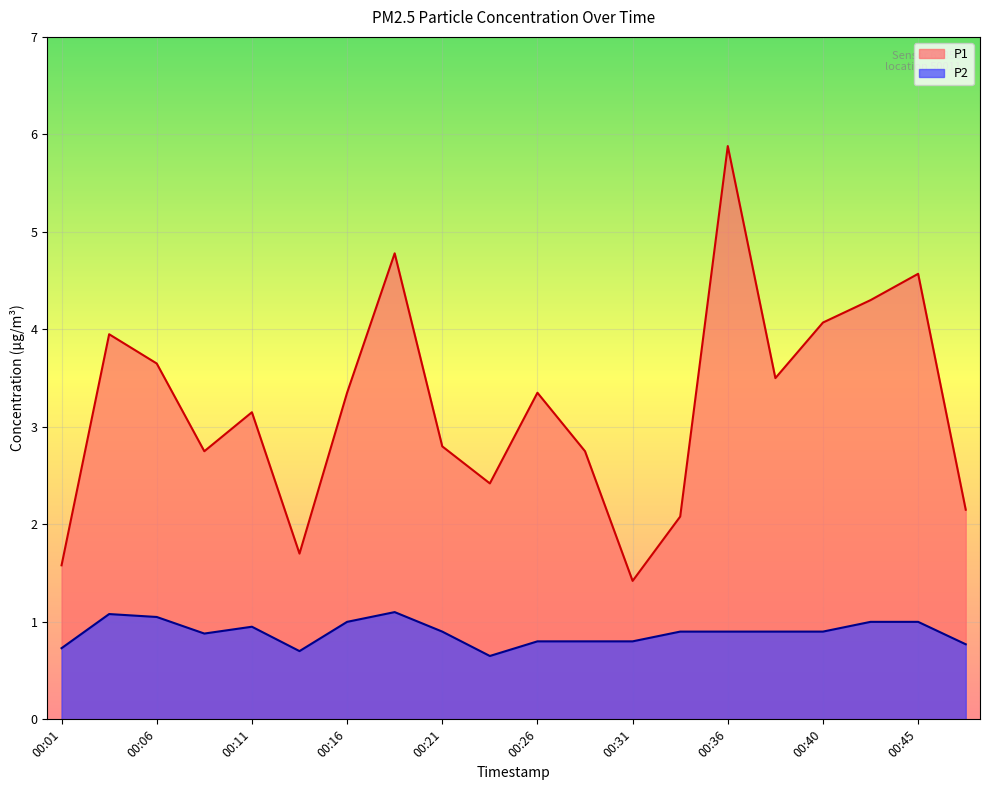

Which series has the largest total across all categories?

P1